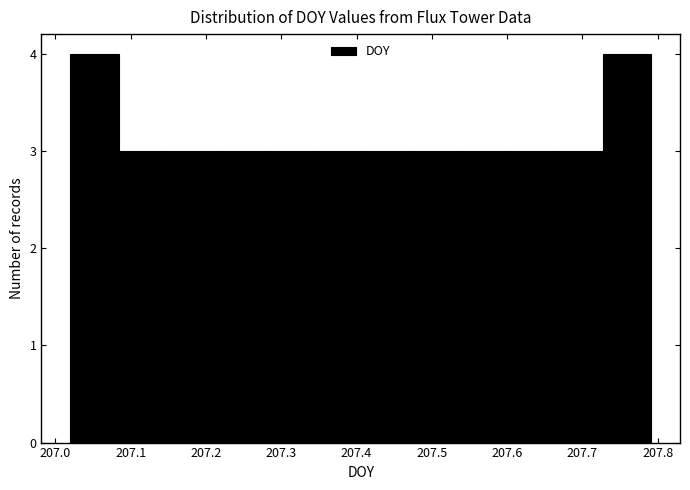

Reading left to right, transcribe this chart: for each bar, give the range it covers on the x-axis and its height. Neither the bar edges nor the heights are printed on the chart, so give them approximately, as read against the axes.

207.02 to 207.08: 4
207.08 to 207.15: 3
207.15 to 207.21: 3
207.21 to 207.28: 3
207.28 to 207.34: 3
207.34 to 207.41: 3
207.41 to 207.47: 3
207.47 to 207.53: 3
207.53 to 207.60: 3
207.60 to 207.66: 3
207.66 to 207.73: 3
207.73 to 207.79: 4